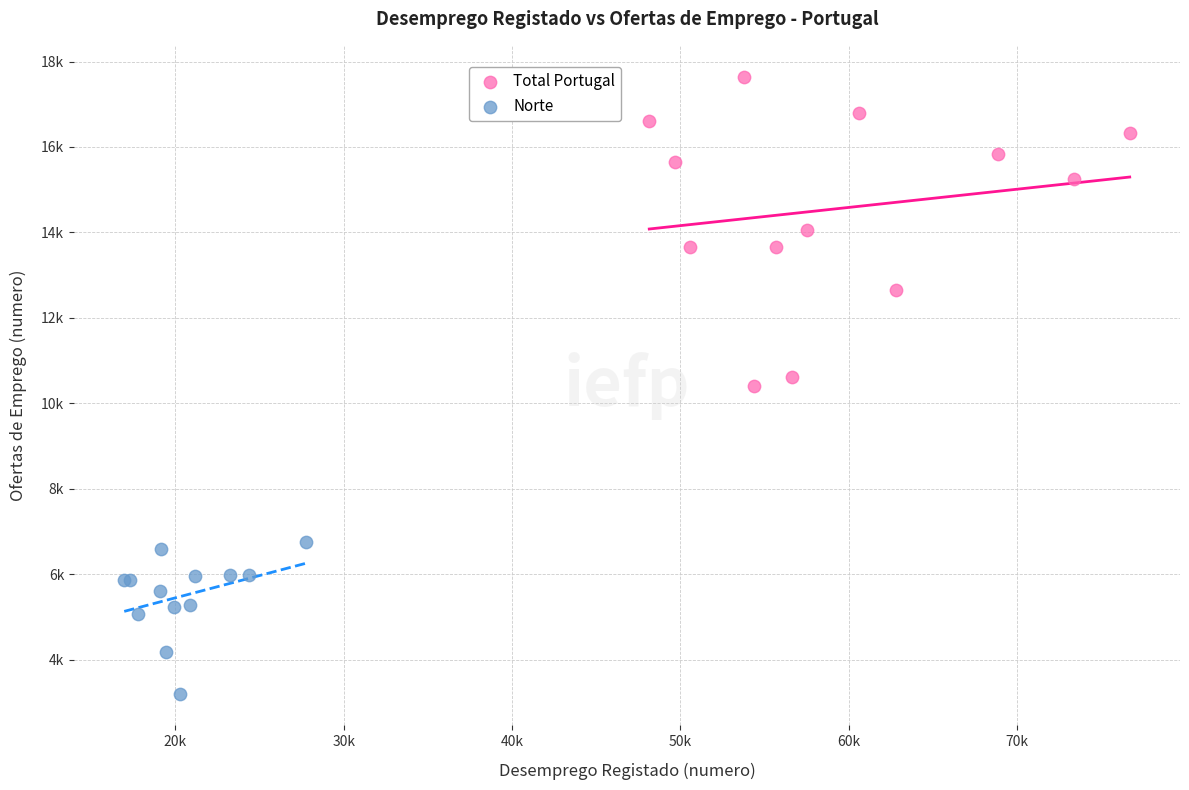

Which series reaches the minimum Y coordinate?

Norte